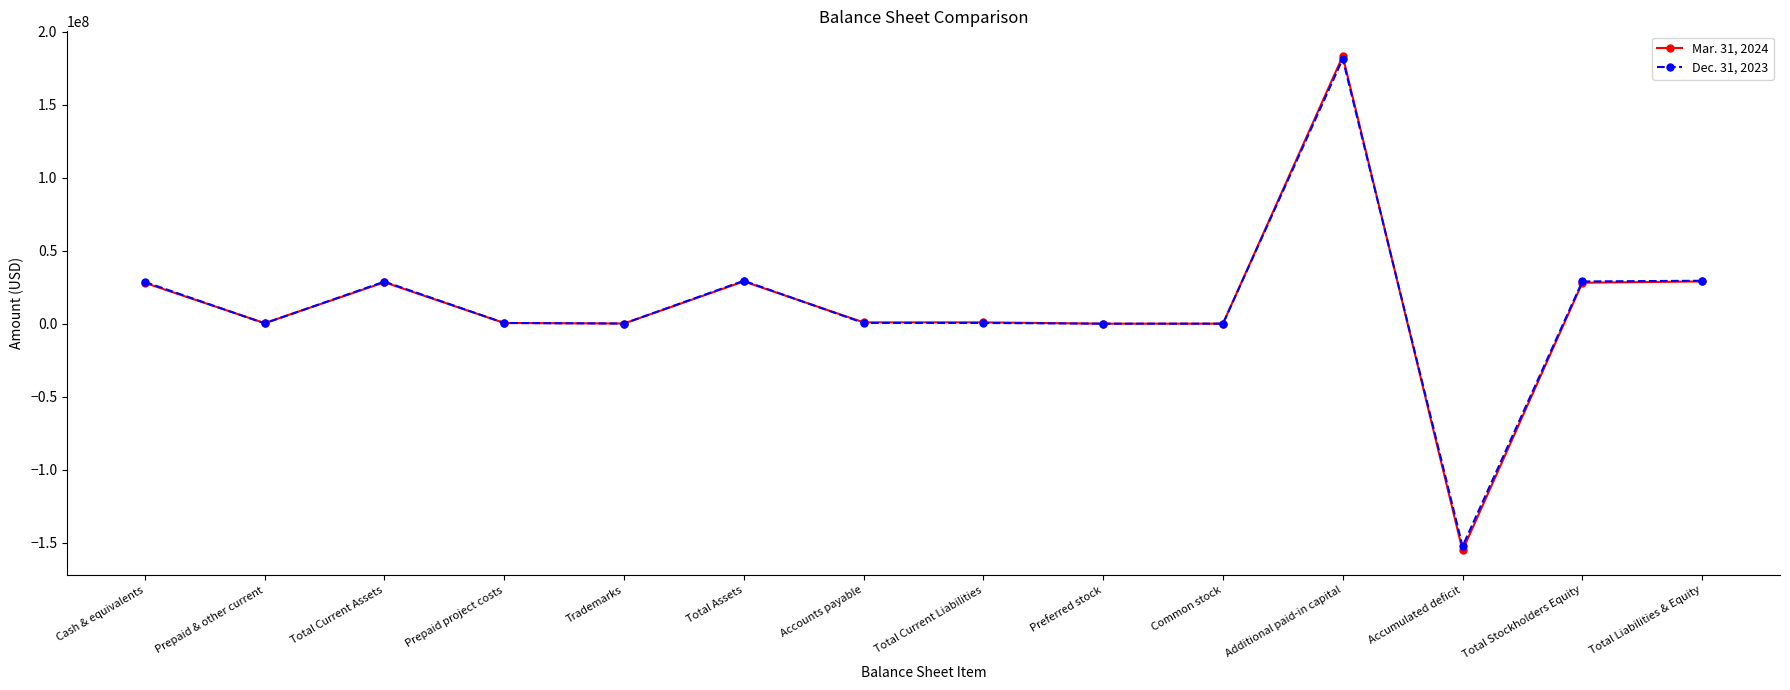

How many data points in Mar. 31, 2024 are less than 907421?

6